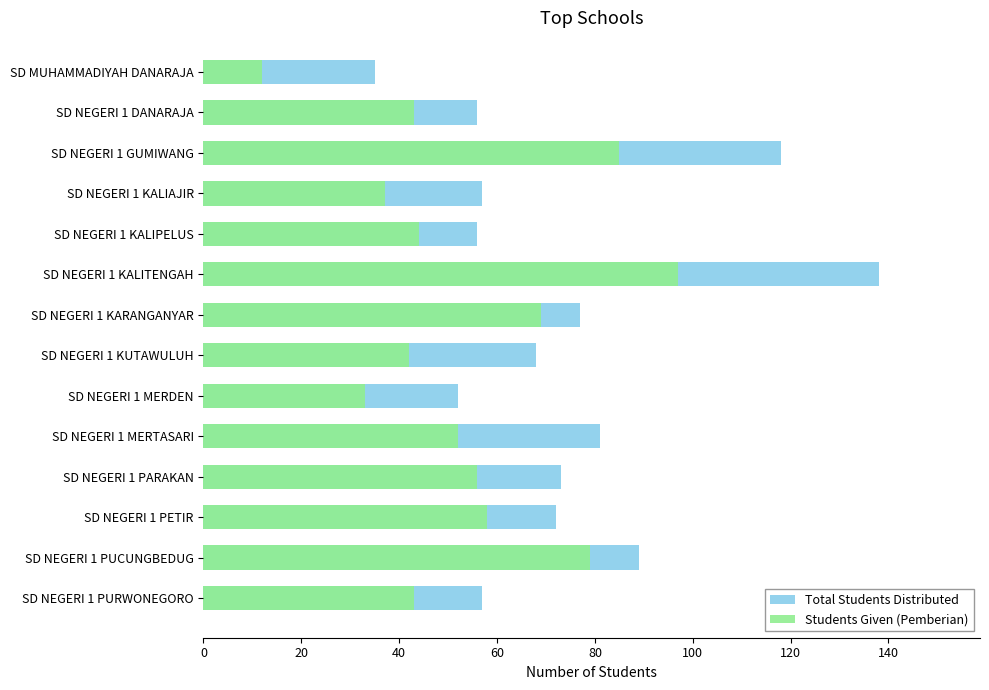

How many values in the Total Students Distributed series exceed 72?

6